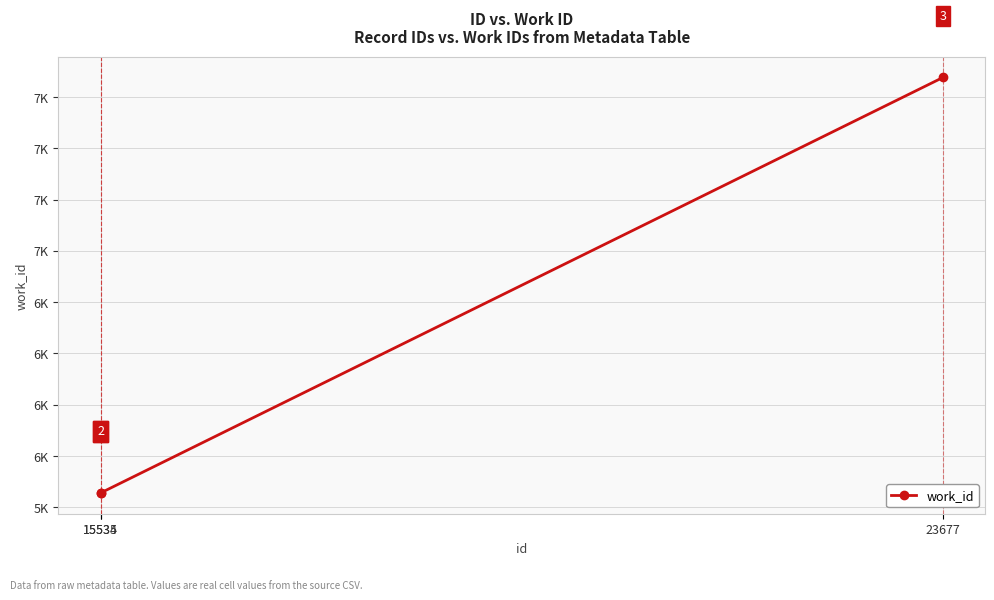

Is this an area chart (filled region under the line)?

No